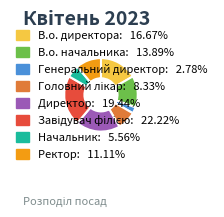

Is there a majority slice in this chart?

No